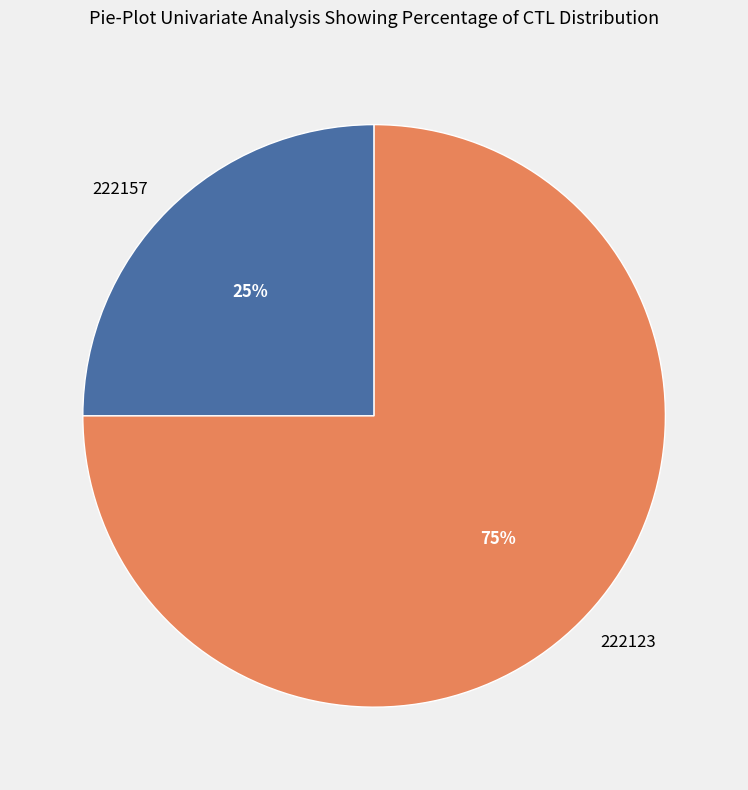

Do 222157 and 222123 together represent more than half of the pie?

Yes